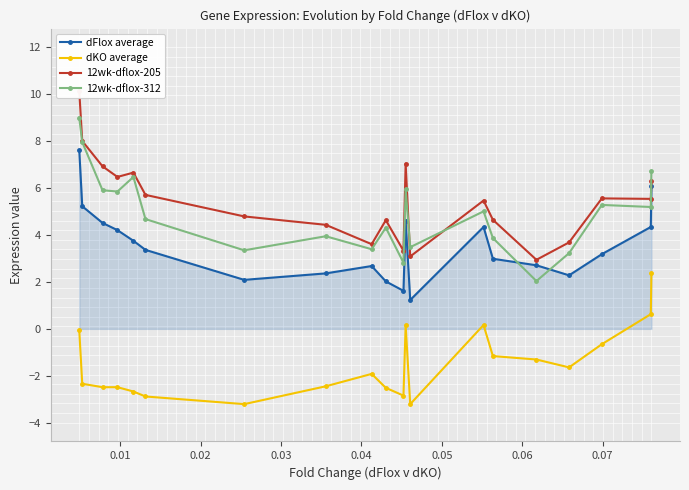

How many times do 12wk-dflox-312 and dFlox average cross each other?

2